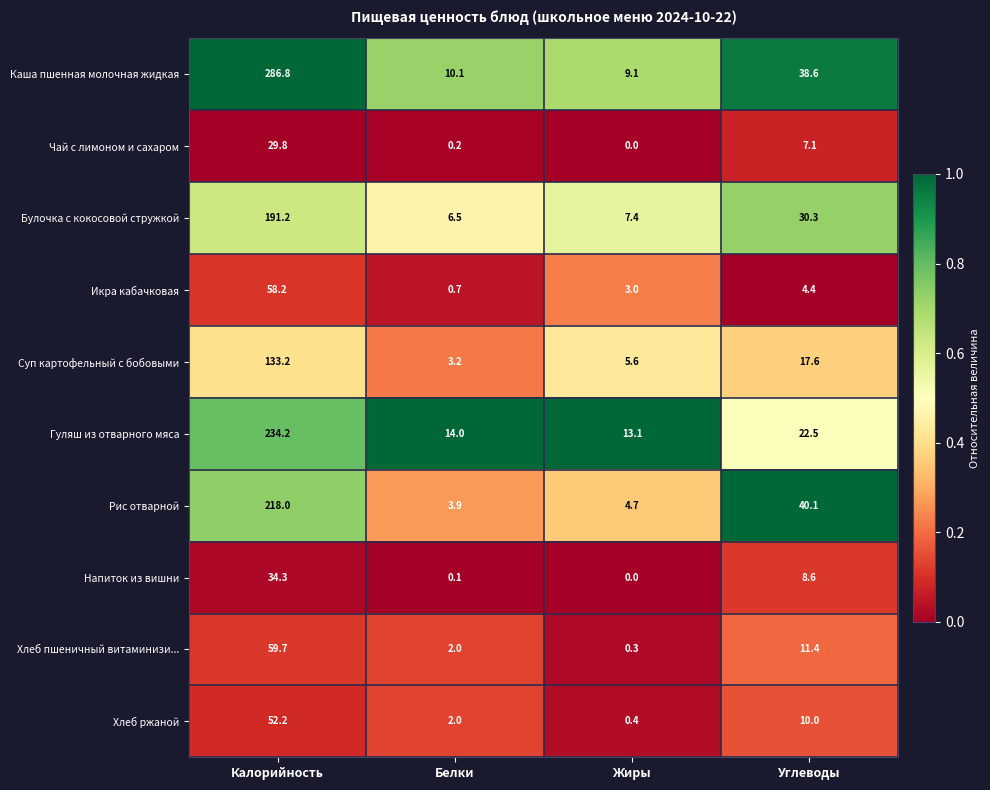

What is the sum of all Суп картофельный с бобовыми values?

159.6